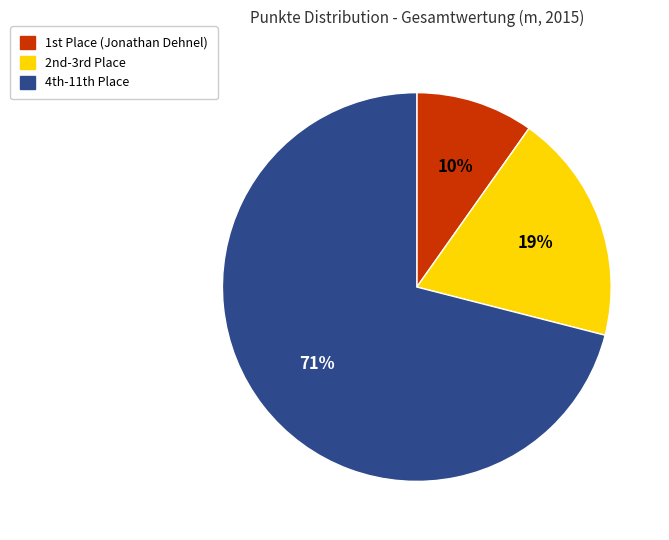

Is there any slice that represents more than half of the pie?

Yes